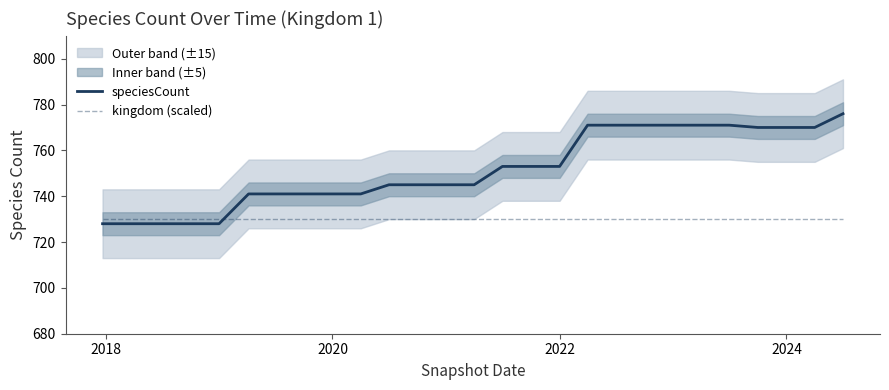

Rank the series by their maximum value, from lowest to highest.

kingdom (scaled), speciesCount